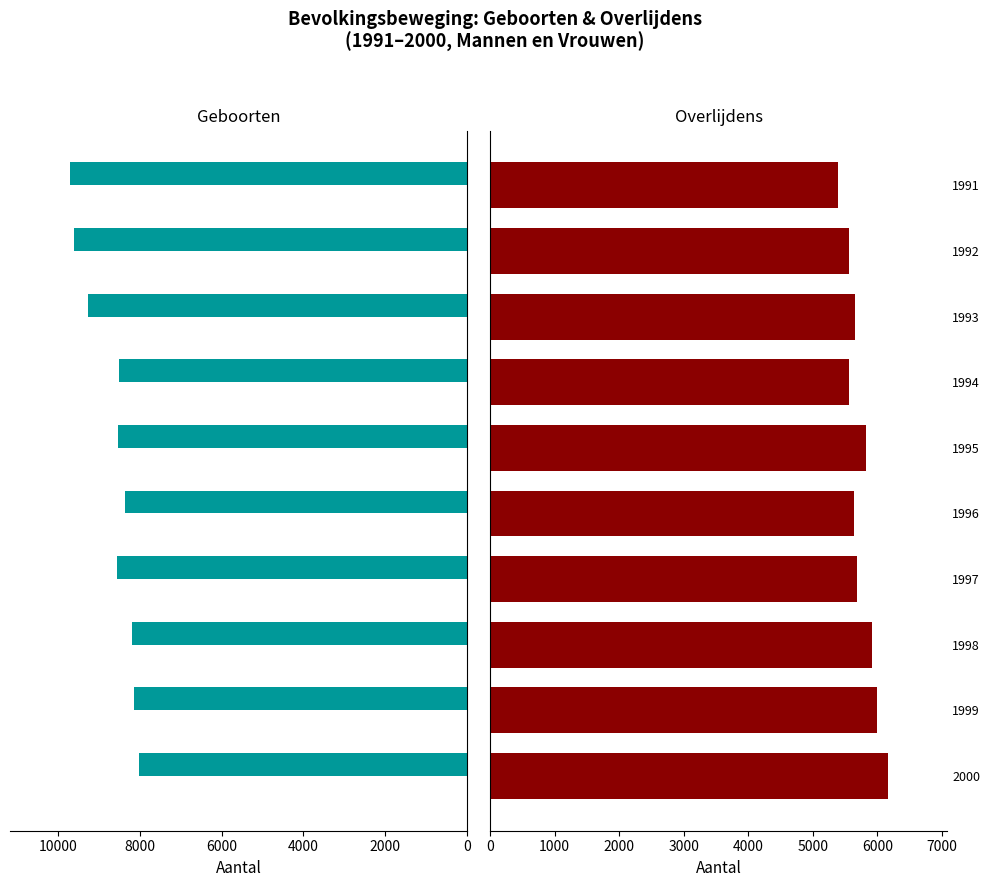

What is the value of the Geboorten bar at the 3rd from the left?

9278